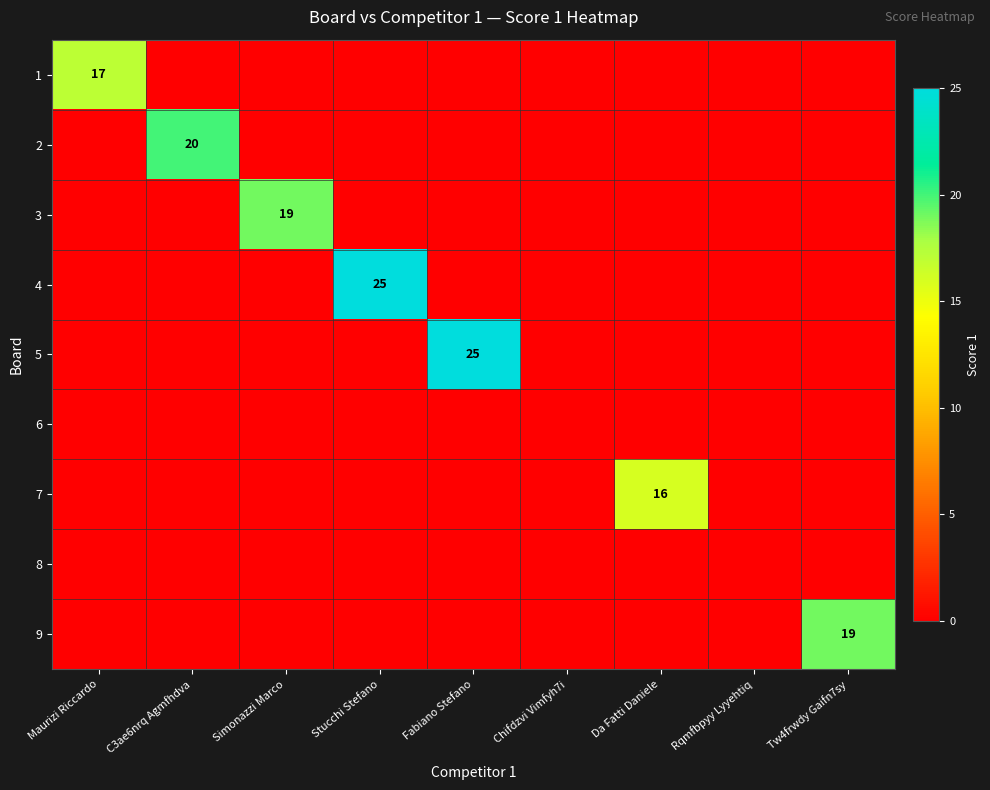

The value of 7 at Tw4frwdy Gaifn7sy is 0. True or false?

True